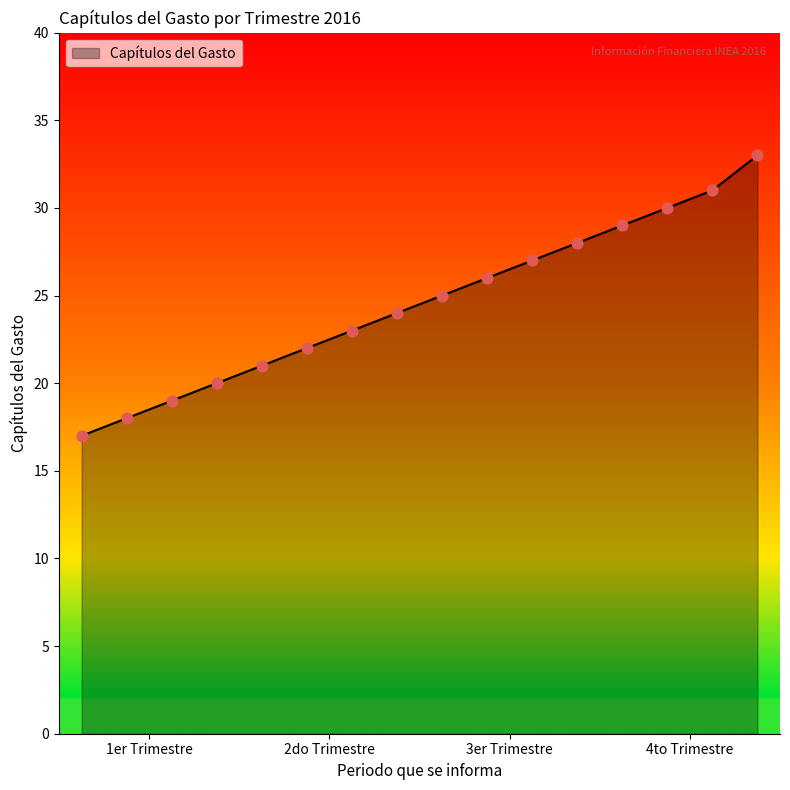

What is the greatest value displayed?

33